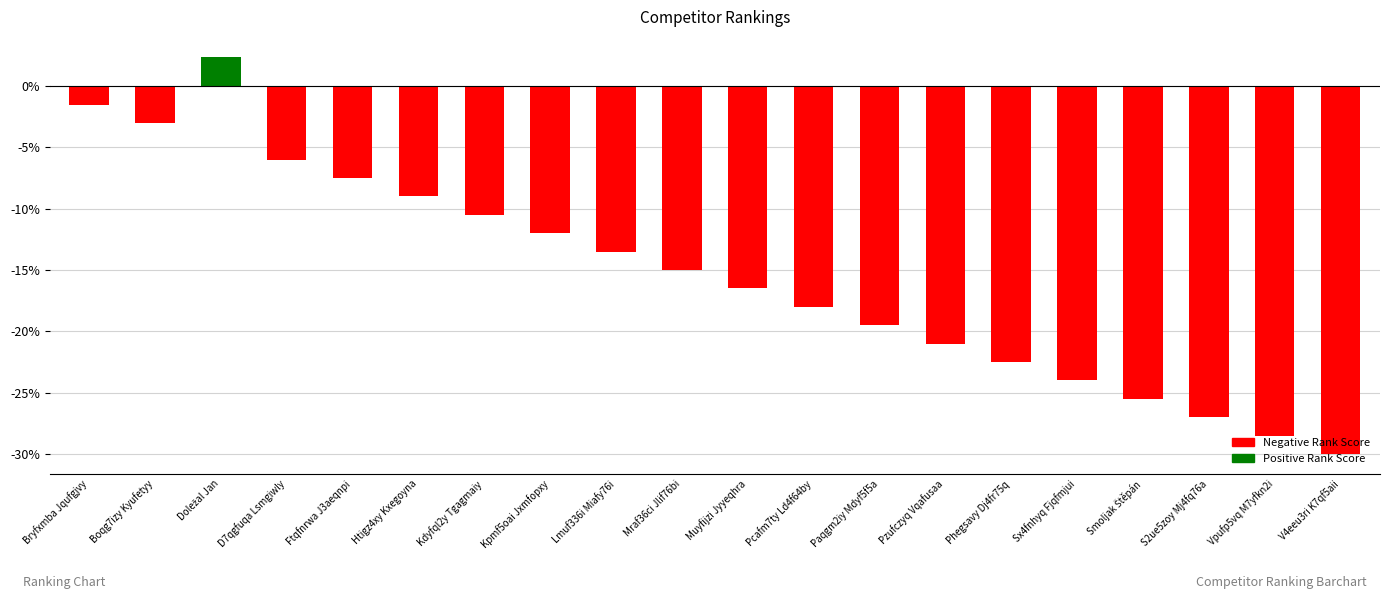

Does the chart contain any negative values?

Yes